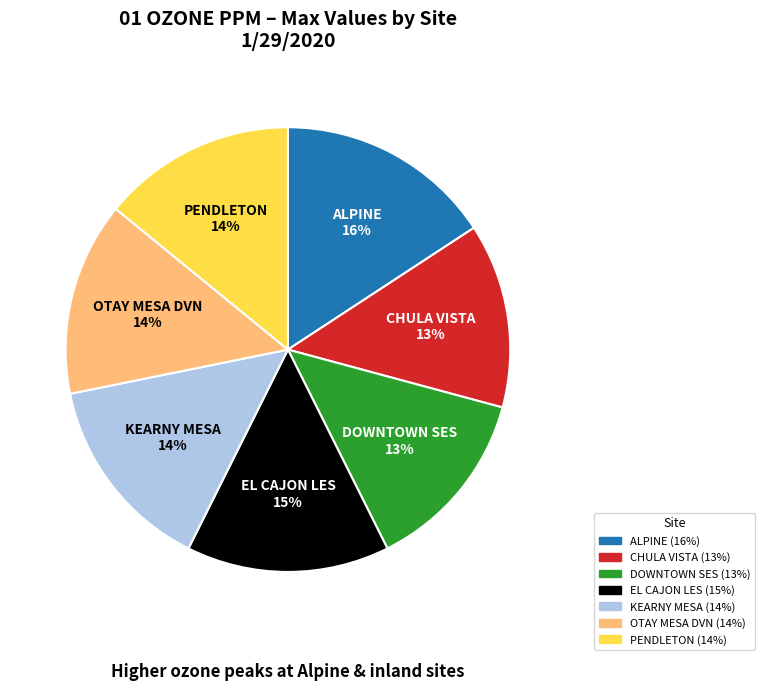

To the nearest percent, what is the difference between the CHULA VISTA and KEARNY MESA slice percentages?

1%